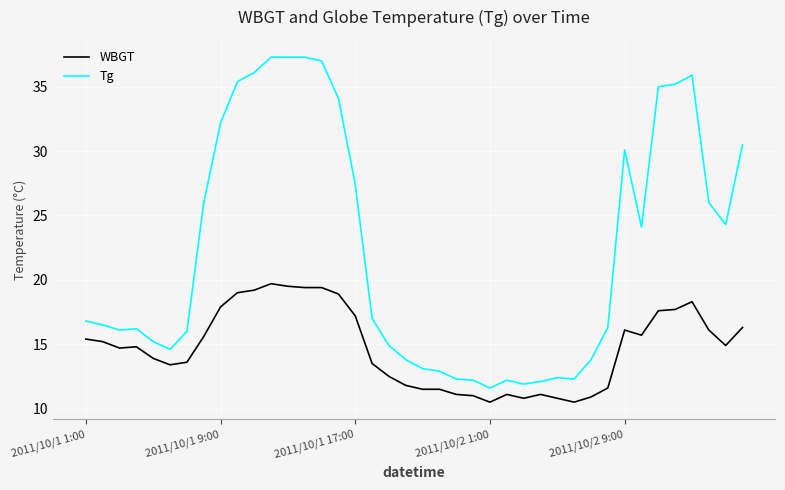

What is the minimum value shown in the chart?

10.5